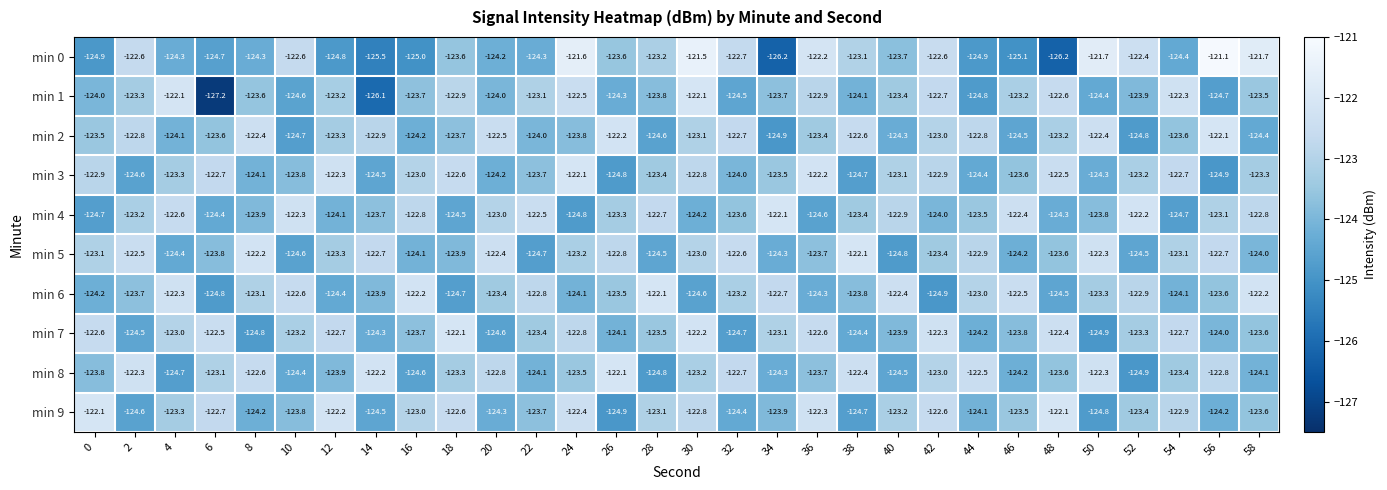

Is it true that min 9 equals -122.1 at 0?

True